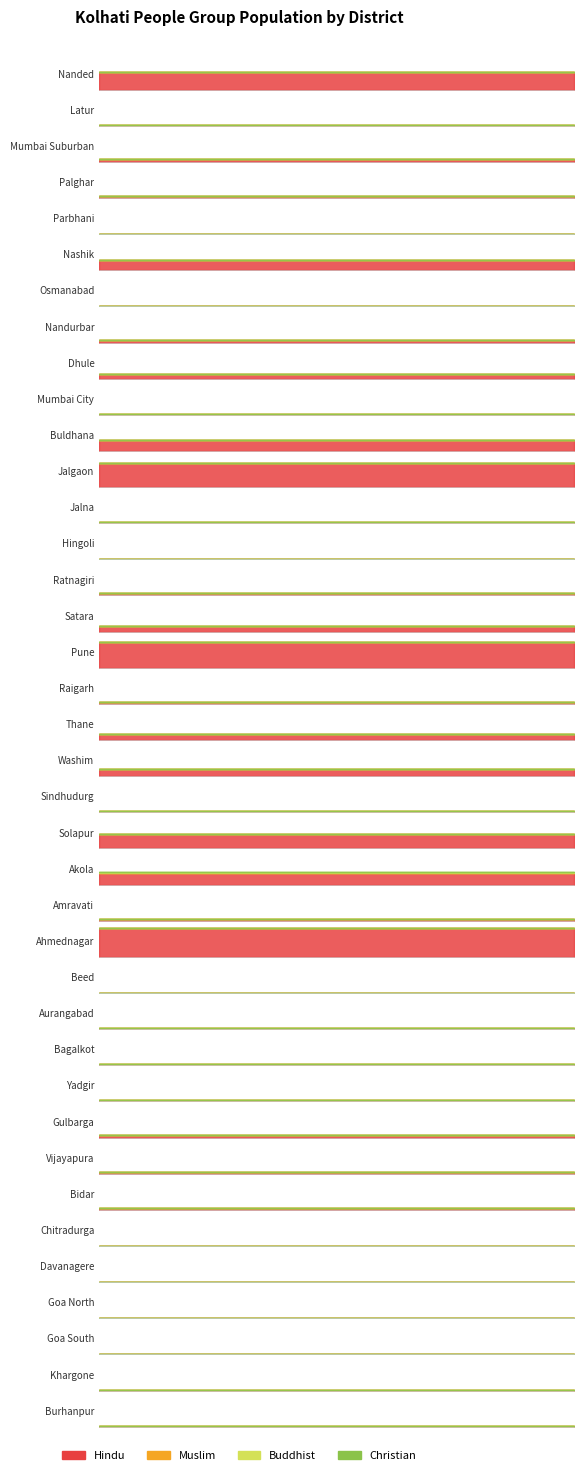

Reading right to left, list all the values displayed in this chart.

Hindu: 150	80	90	80	10	40	280	260	440	210	210	230	70	4890	380	2020	2410	230	1260	960	390	4450	930	390	10	140	4080	1900	190	720	360	20	1780	80	380	470	50	3040
Muslim: 0	0	0	0	0	0	0	0	0	0	0	0	0	0	0	0	0	0	0	0	0	0	0	0	0	0	0	0	0	0	0	0	0	0	0	0	0	0
Buddhist: 0	0	0	0	0	0	0	0	0	0	0	0	0	0	0	70	0	0	0	0	0	0	0	0	0	0	0	0	0	0	0	0	0	0	0	0	0	0
Christian: 0	0	0	0	0	0	0	0	0	0	0	0	0	0	0	0	0	0	0	0	0	0	0	0	0	0	0	0	0	0	0	0	0	0	0	0	0	0